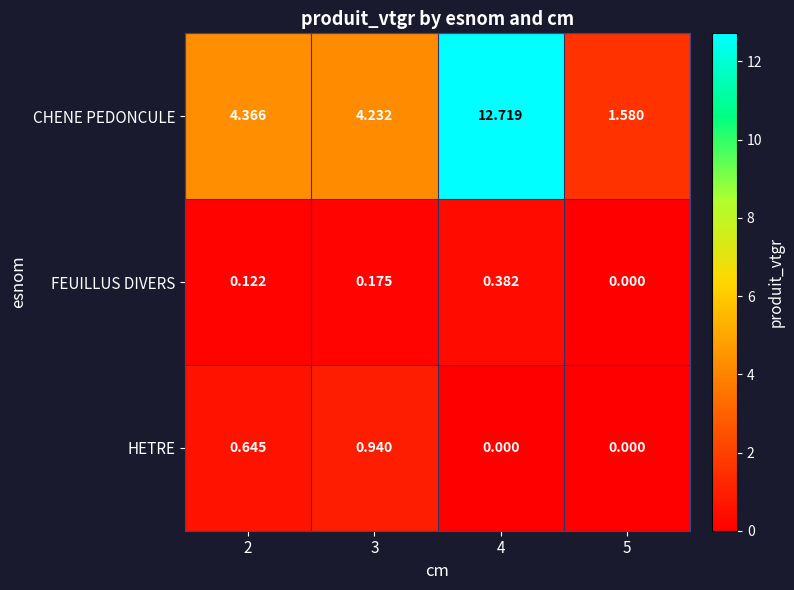

How many values in the FEUILLUS DIVERS series exceed 0?

3